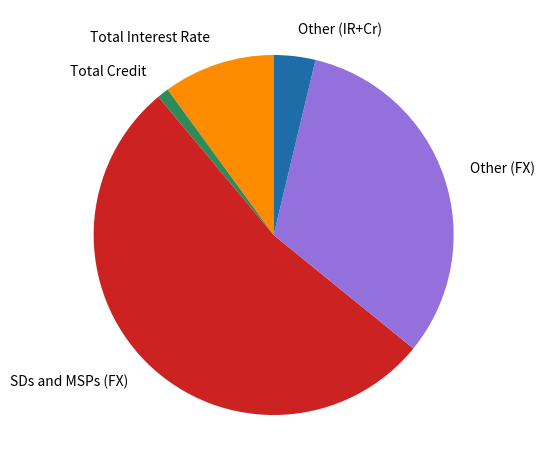

Rank the categories by value from lowest to highest.

Total Credit, Other (IR+Cr), Total Interest Rate, Other (FX), SDs and MSPs (FX)